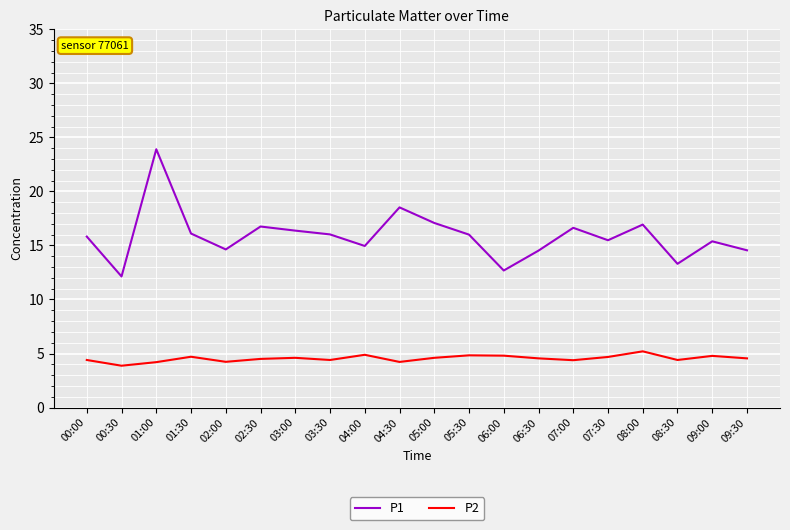

Rank the series at 05:30 from highest to lowest value.

P1, P2